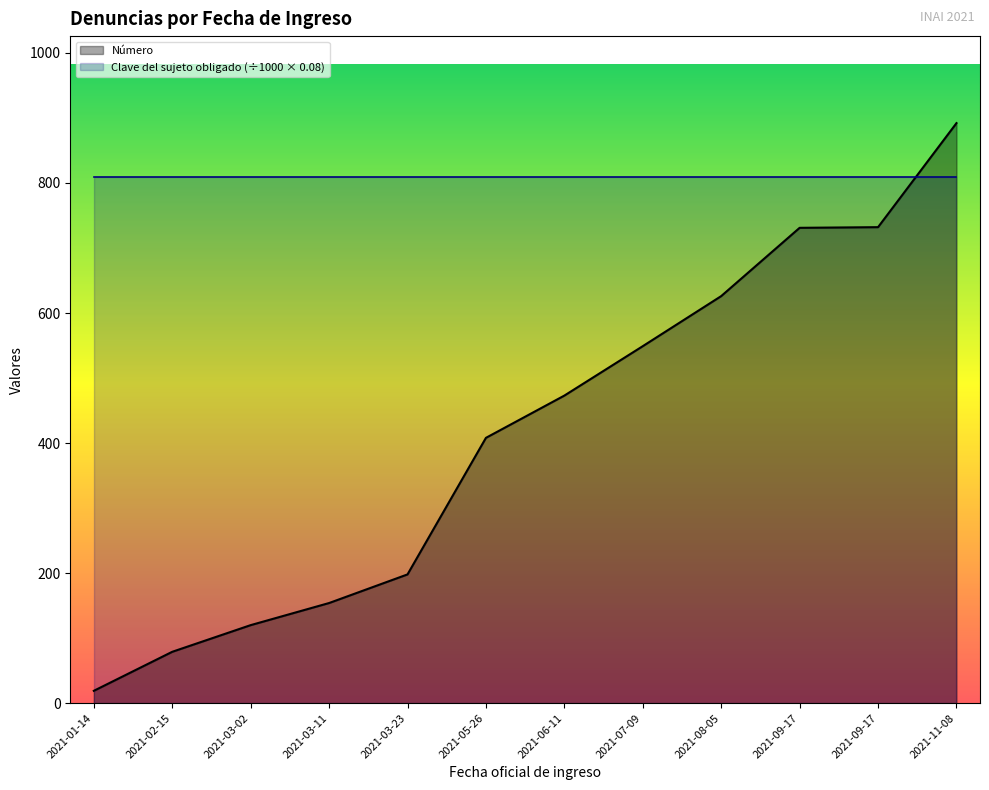

Which has a higher value, 2021-06-11 or 2021-03-11?

2021-06-11